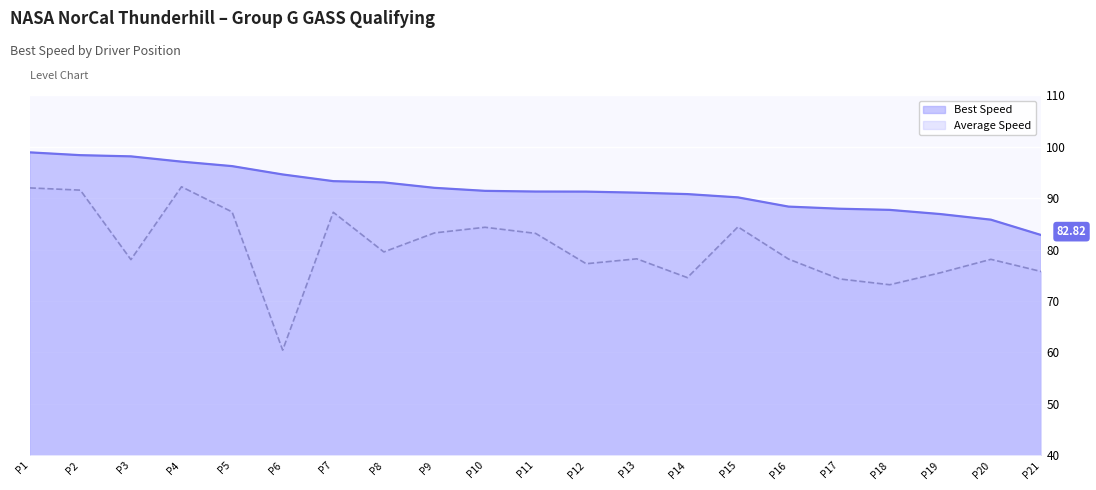

At how many categories does at least one series exceed 75?

21